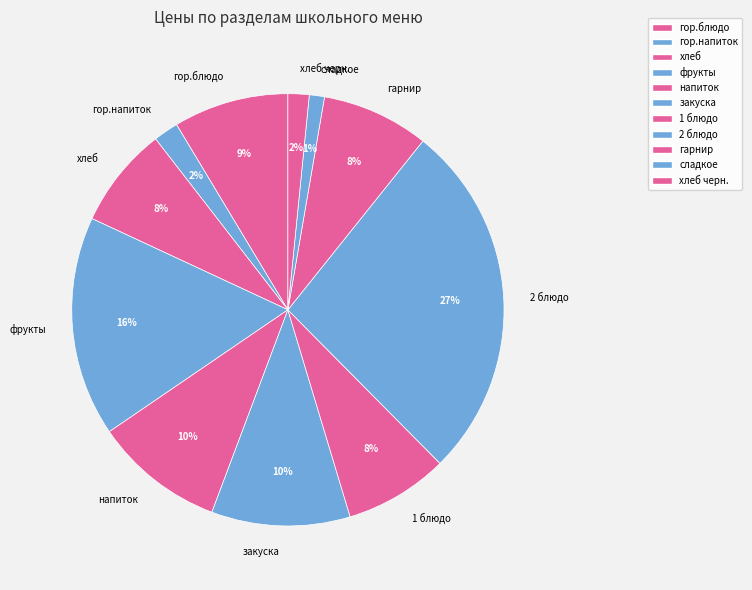

What percentage is the 1 блюдо slice, to the nearest percent?

8%